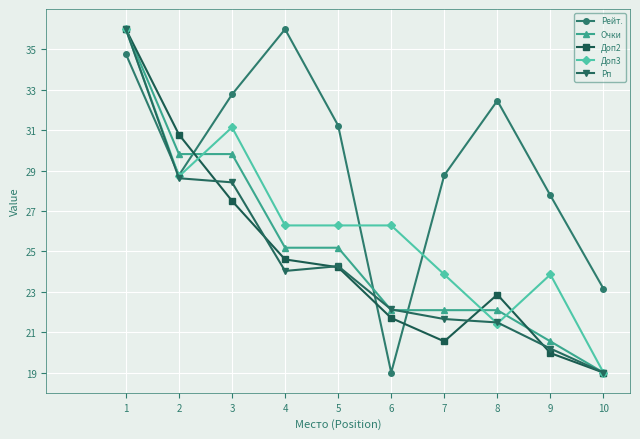

What are all the series names shown in the legend?

Рейт., Очки, Доп2, Доп3, Рп